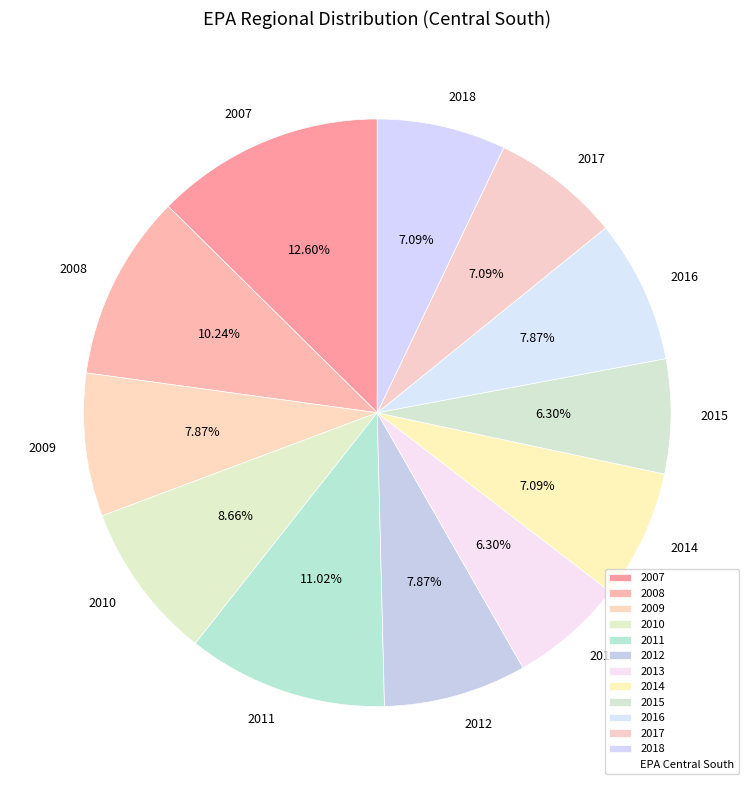

Combined, what portion of the pie is 2010 and 2013?

15.0%